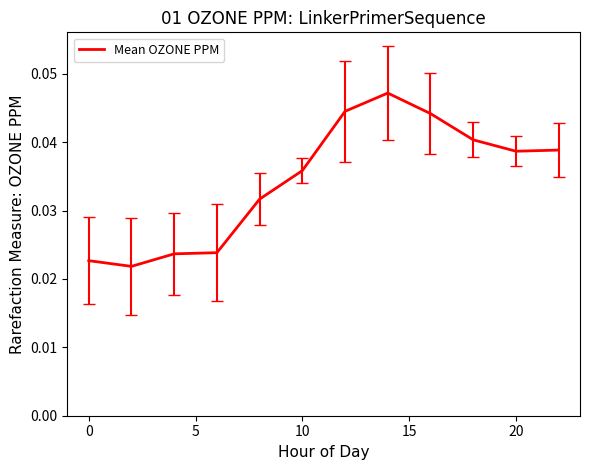

How many values are between 0 and 1?

12